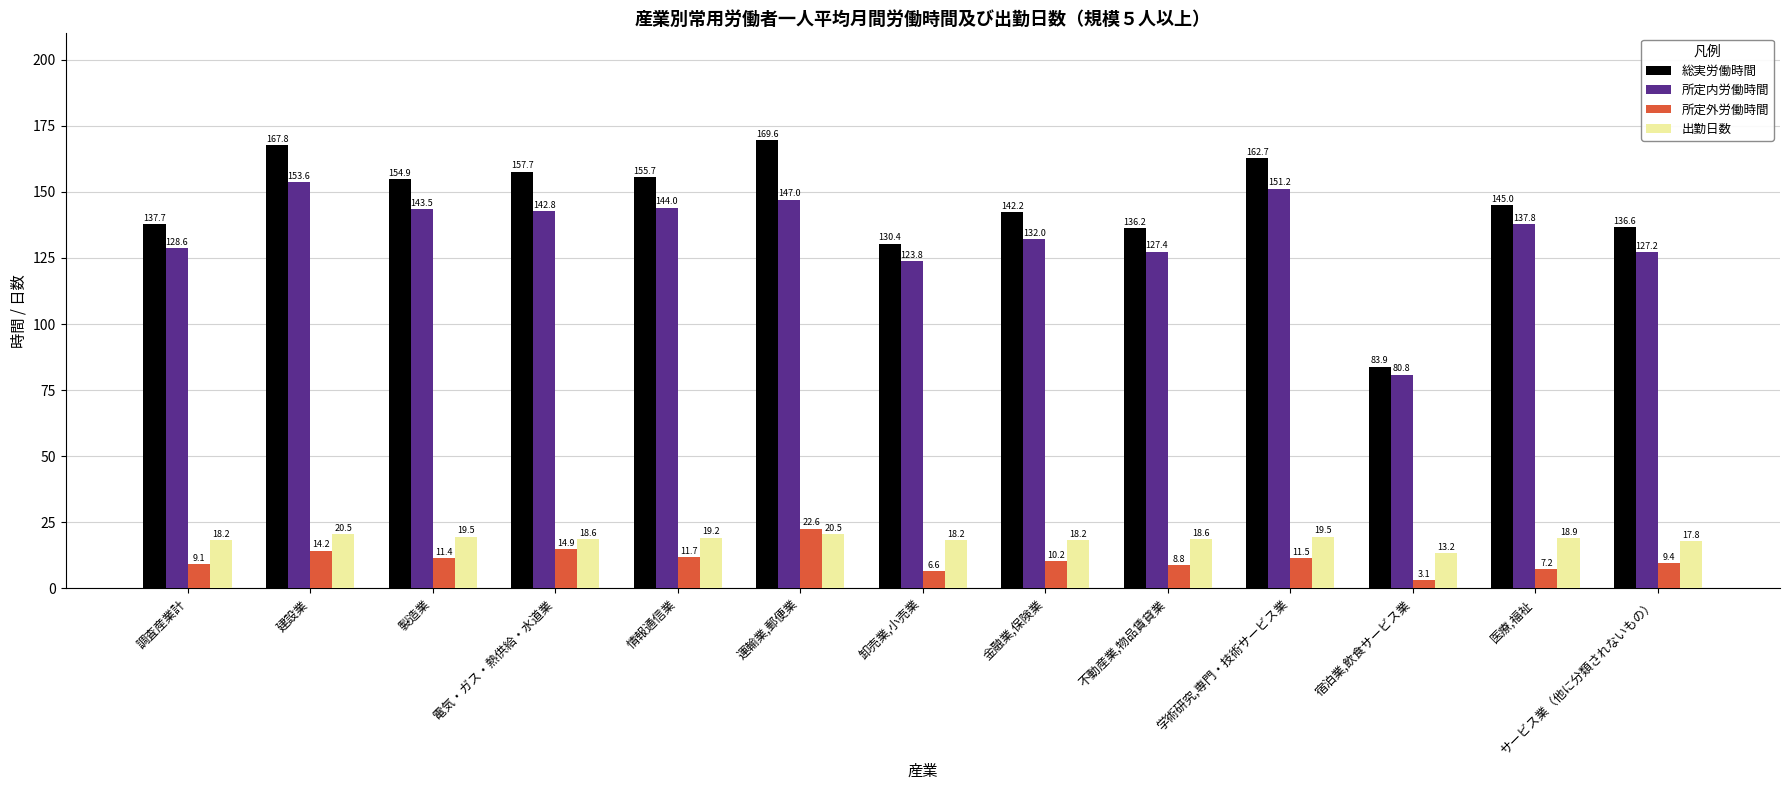

Which series changed the most between 学術研究,専門・技術サービス業 and 医療,福祉?

総実労働時間